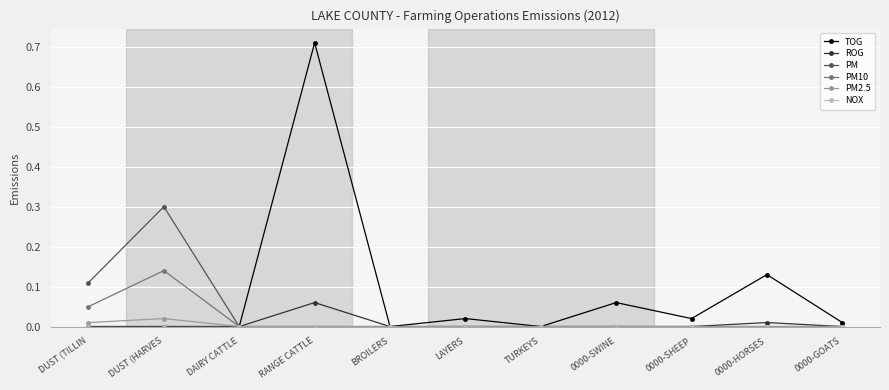

Which series has the widest spread of values?

TOG